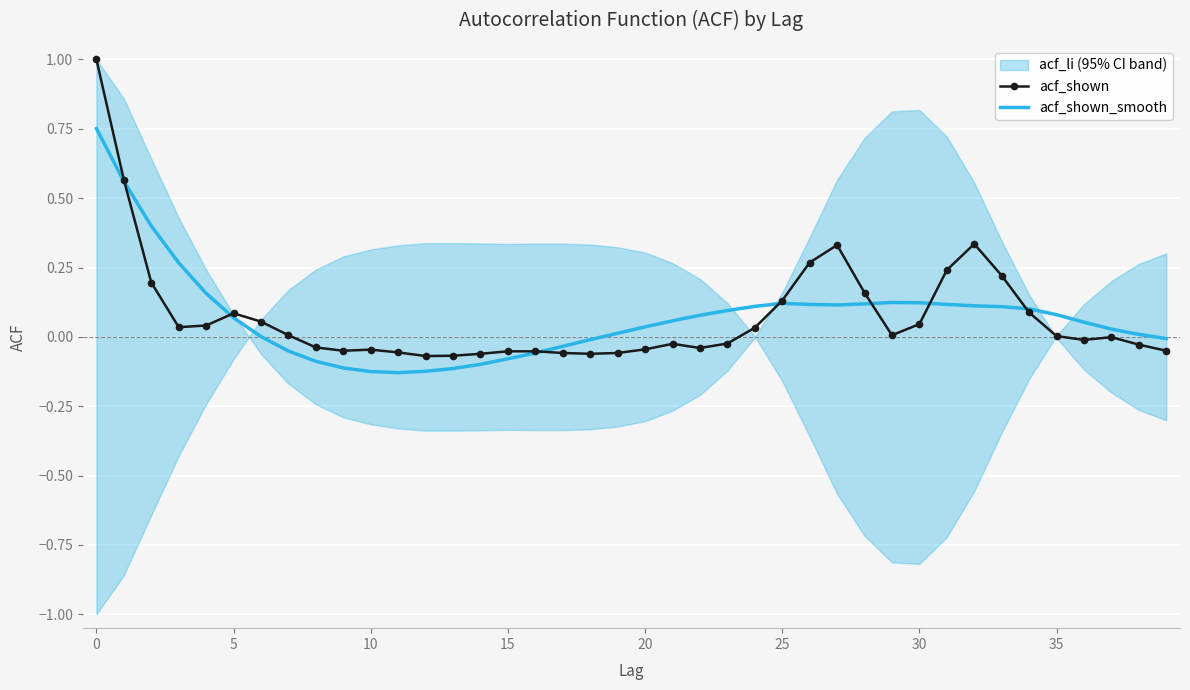

How many intersections are there between acf_shown_smooth and acf_shown?

7